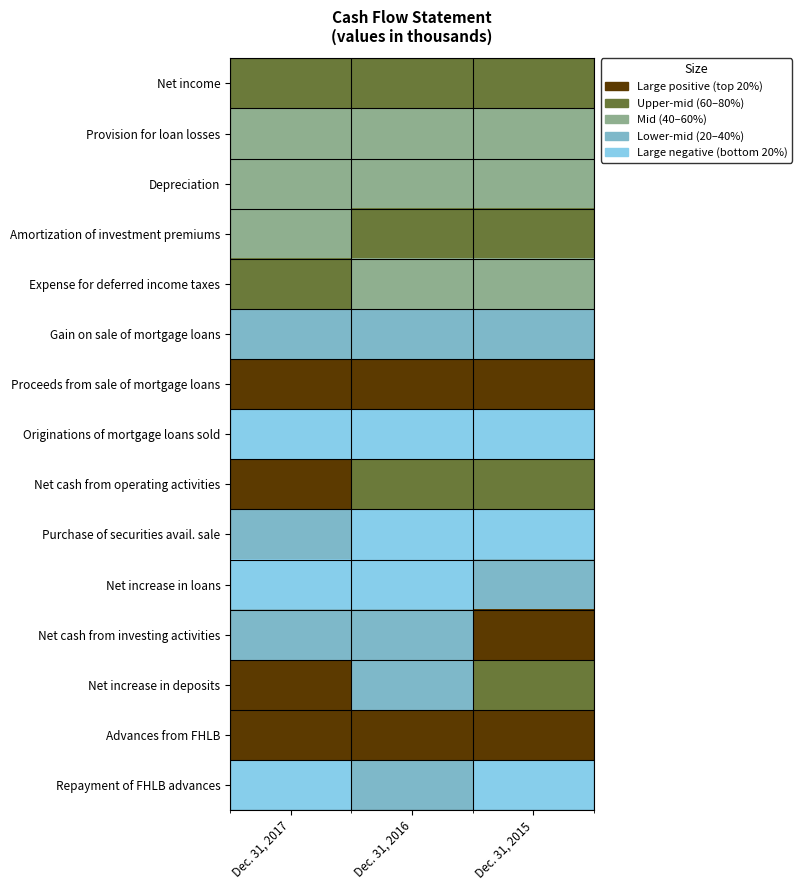

How many data points does each series have?

3